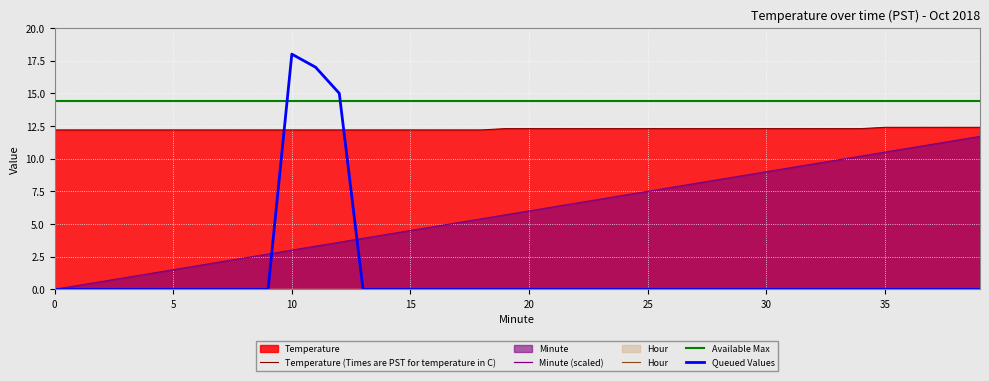

True or false: Minute and Temperature cross at least once.

False